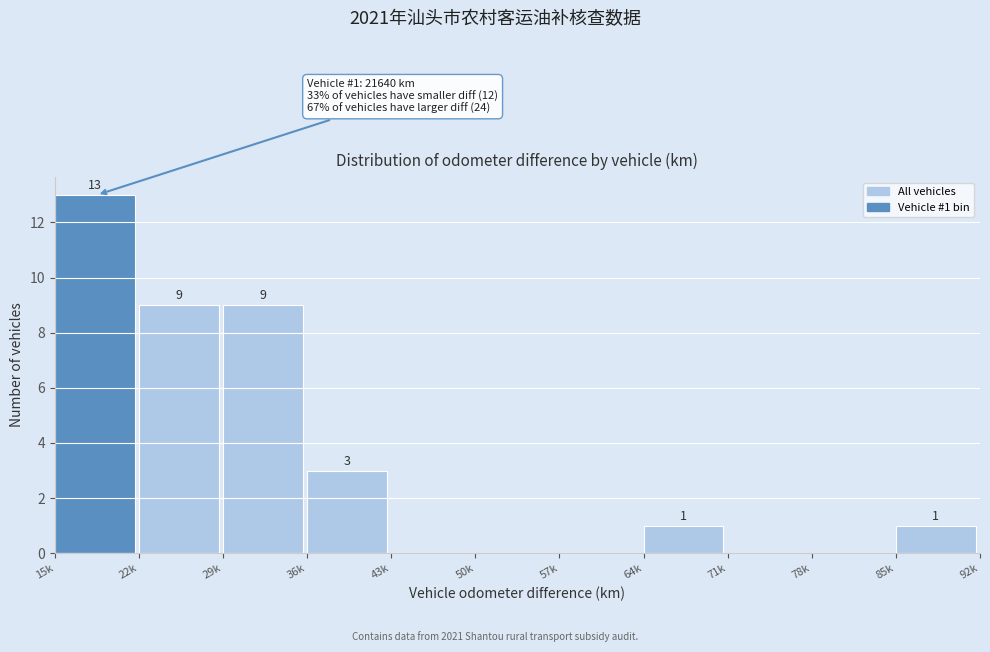

Reading left to right, what are all the values shown in this chart?

15k=13	22k=9	29k=9	36k=3	43k=0	50k=0	57k=0	64k=1	71k=0	78k=0	85k=1